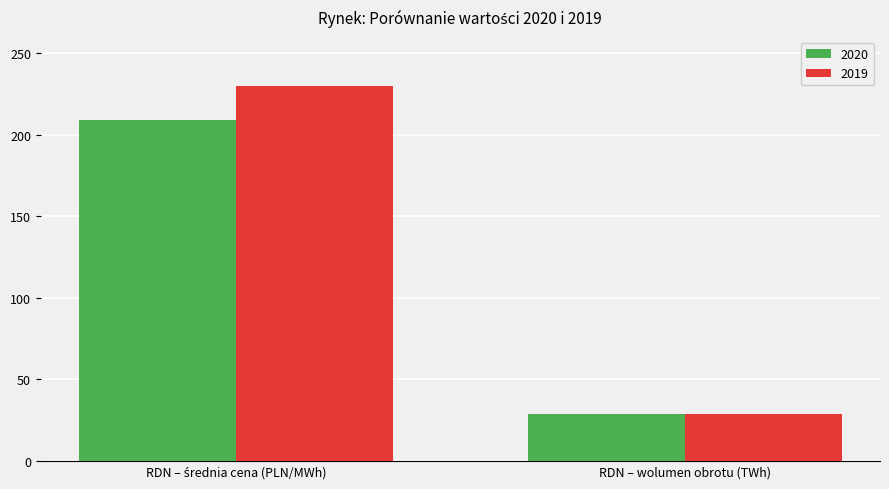

Reading left to right, transcribe all the data shown in this chart.

2020: 209.0	28.7
2019: 230.0	28.4